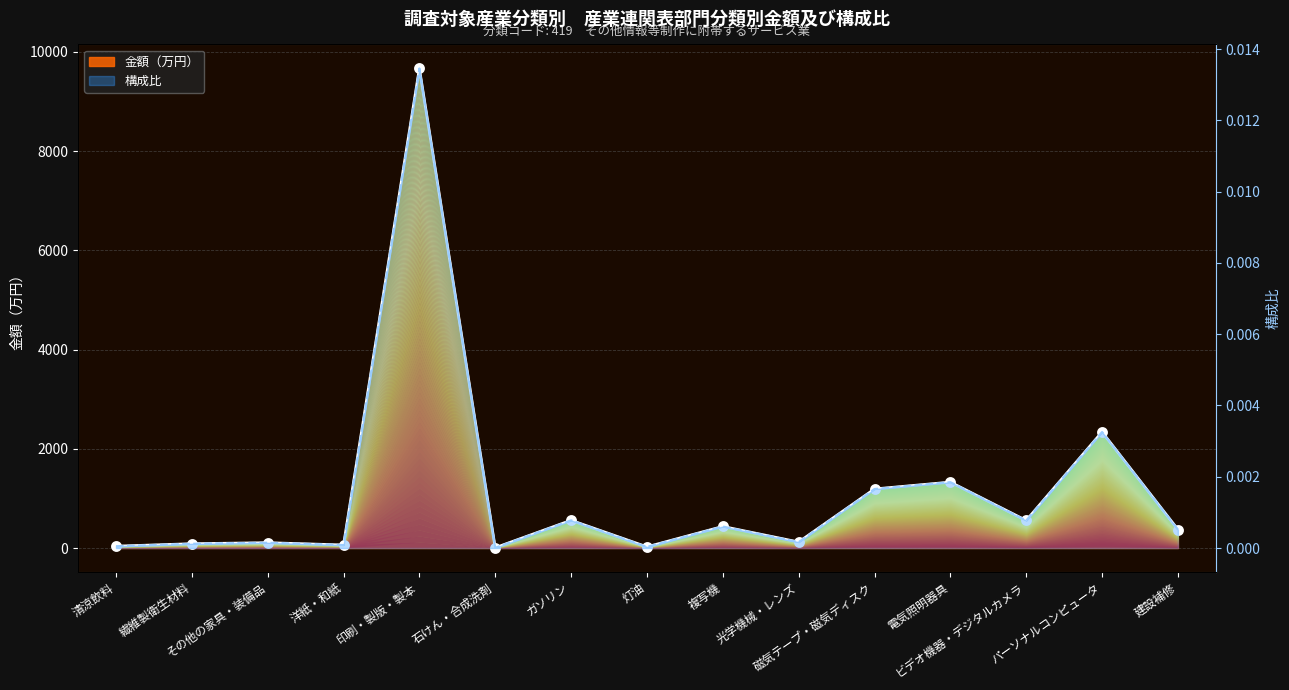

Which series reaches the minimum Y coordinate?

構成比